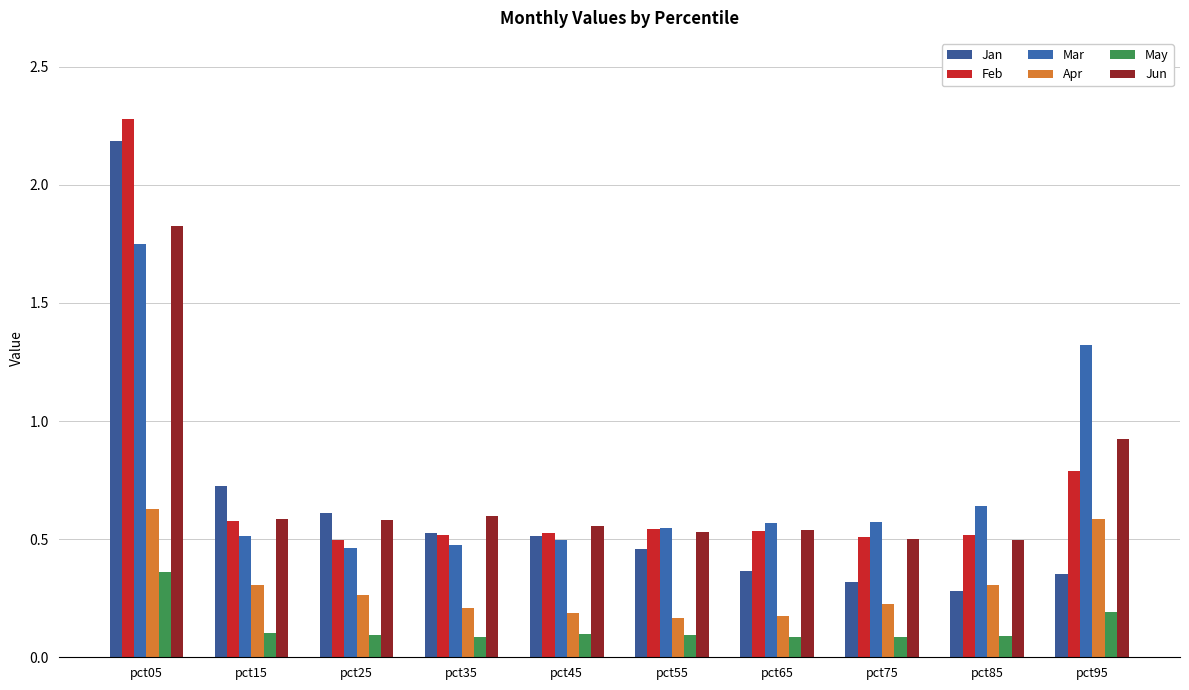

At which label is Apr closest to 0?

pct55